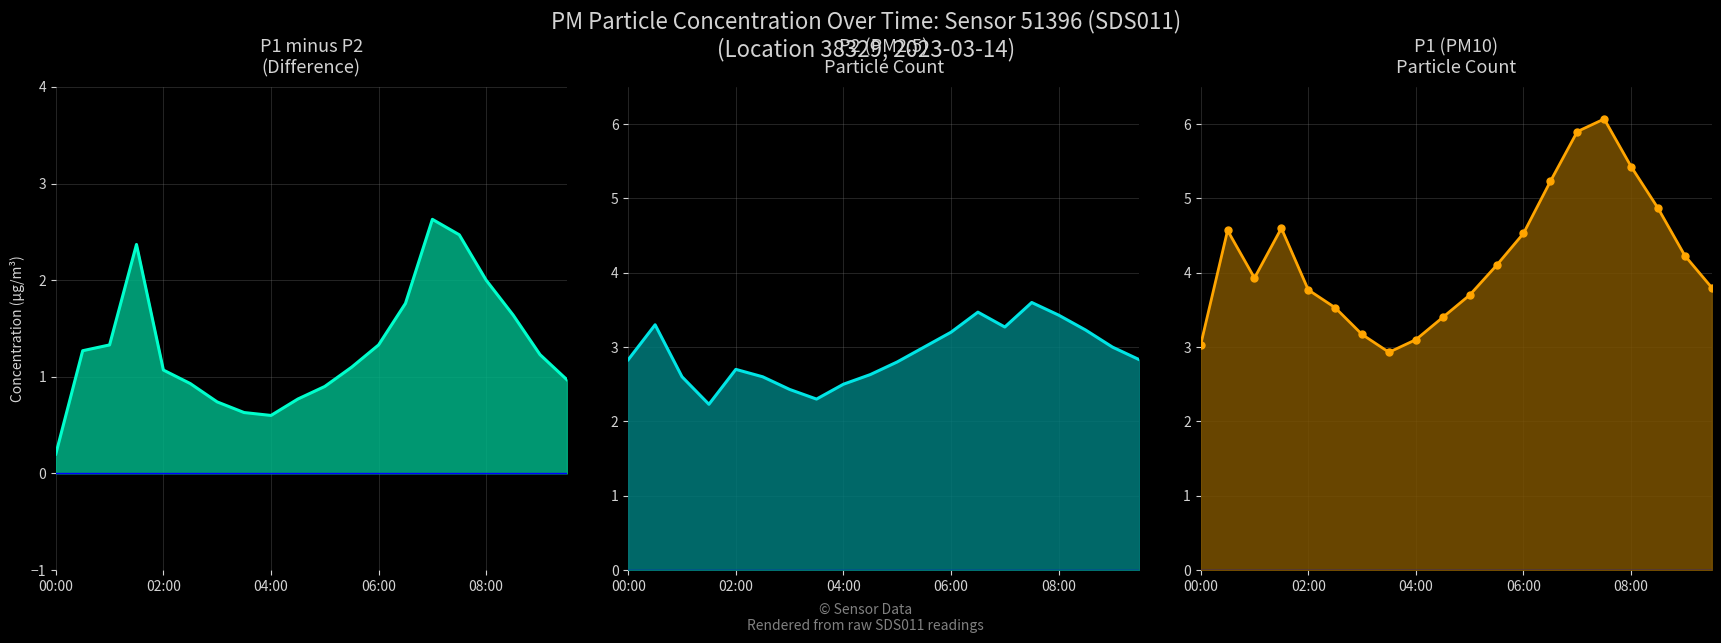

List the series in order of their peak value, lowest first.

P1 minus P2, P2 (PM2.5), P1 (PM10)